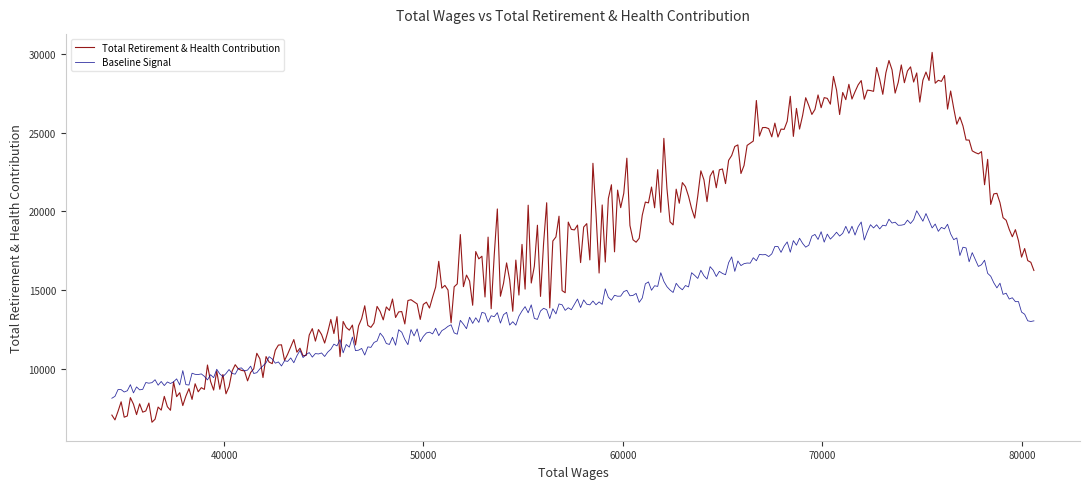

List the series in order of their peak value, lowest first.

Baseline Signal, Total Retirement & Health Contribution